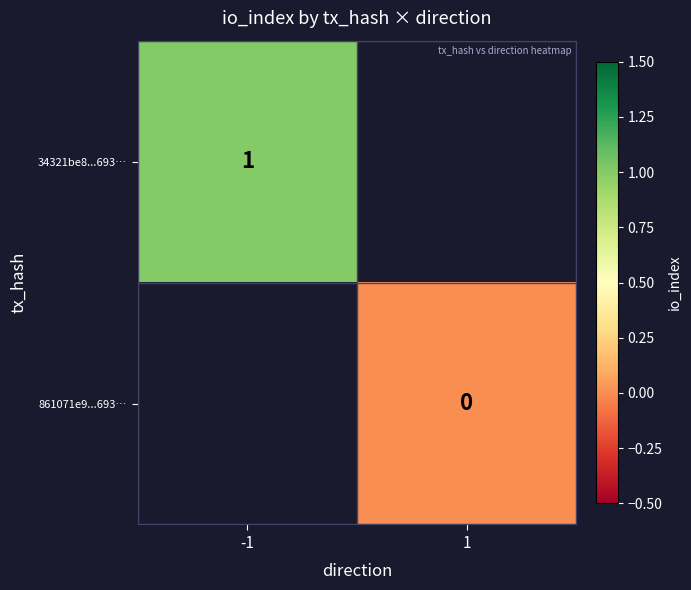

The value of 34321be8...693… at -1 is 0. True or false?

False